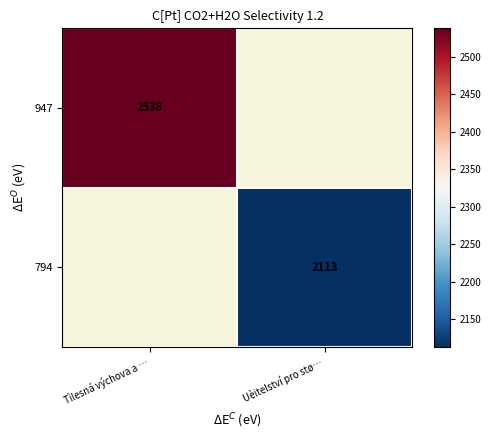

The 794 series shows 2113 at Uèitelství pro stø…. True or false?

True